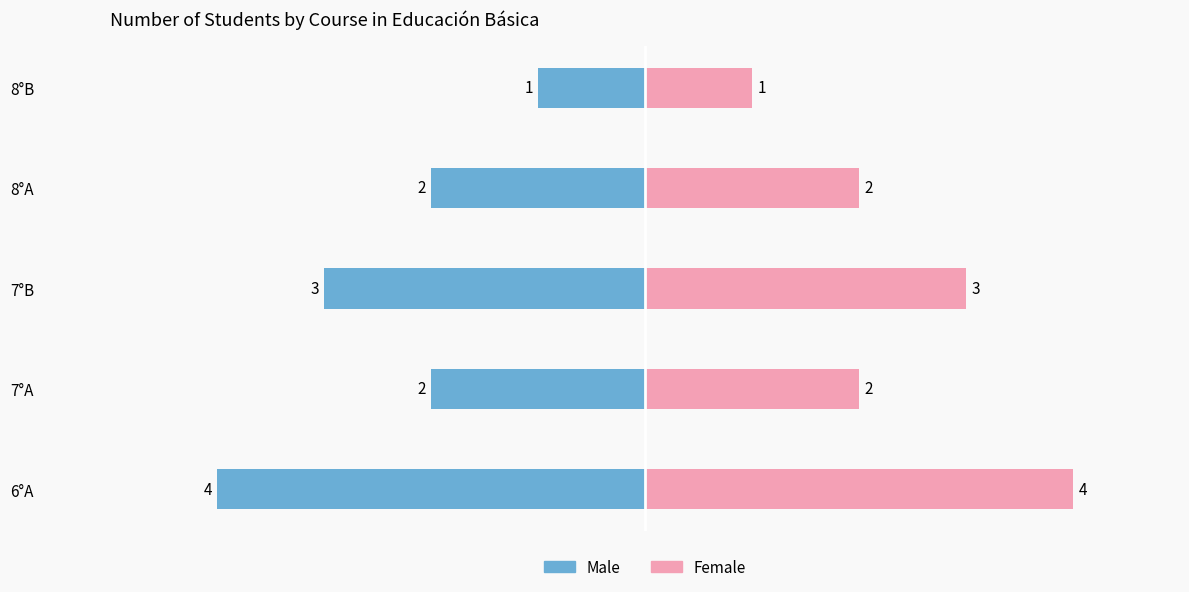

What is the difference between the highest and lowest values at 7°B?

6